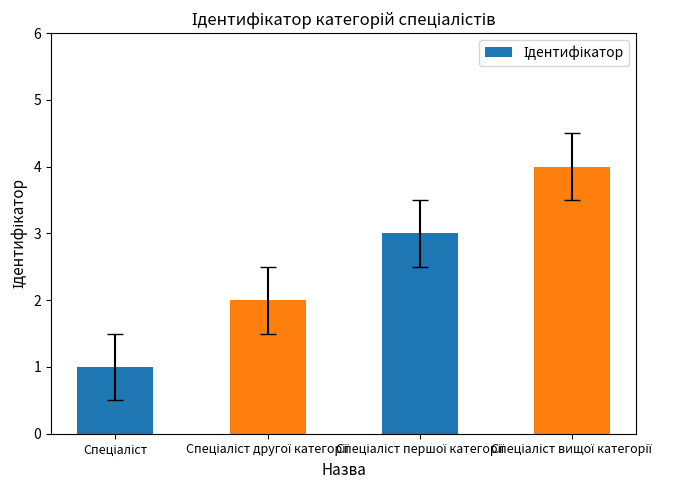

What is the value of the 3rd bar from the left?

3